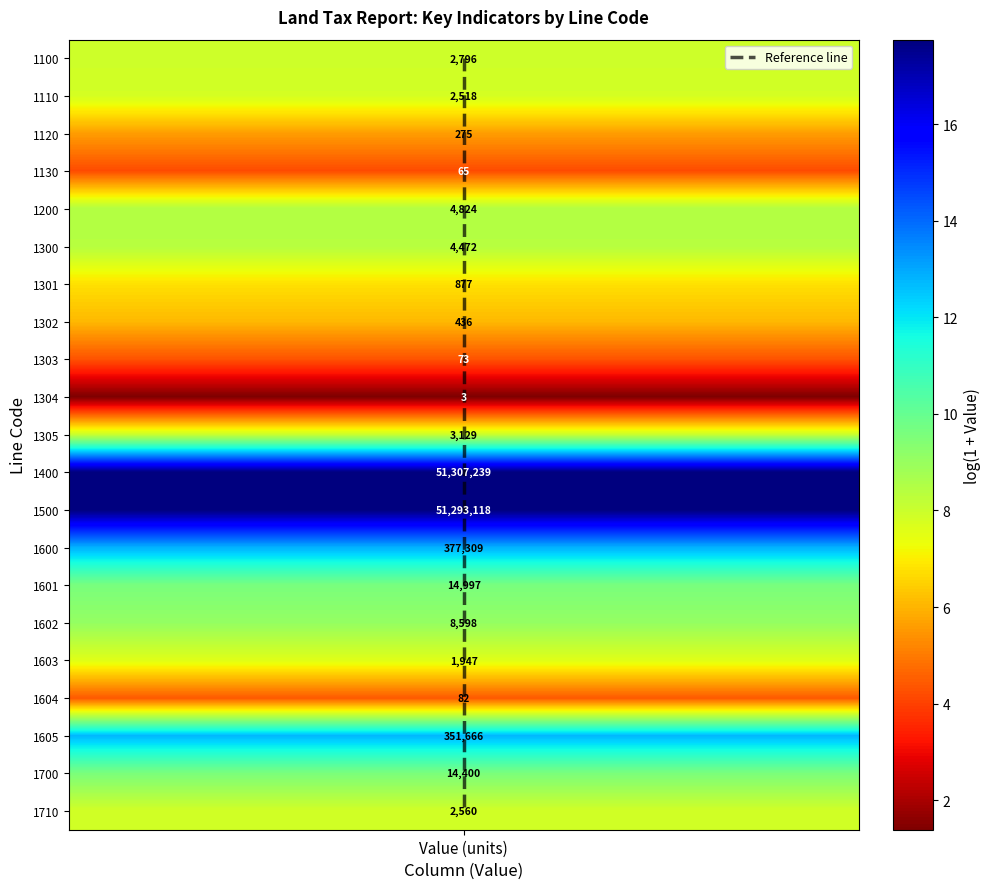

How many values are below 20?

1